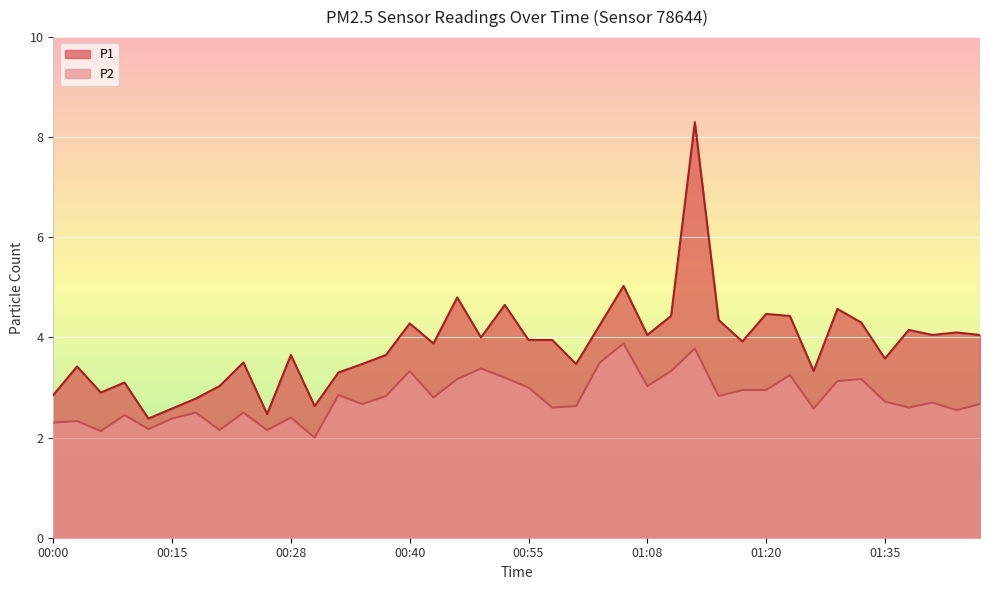

How many lines are shown in the chart?

2